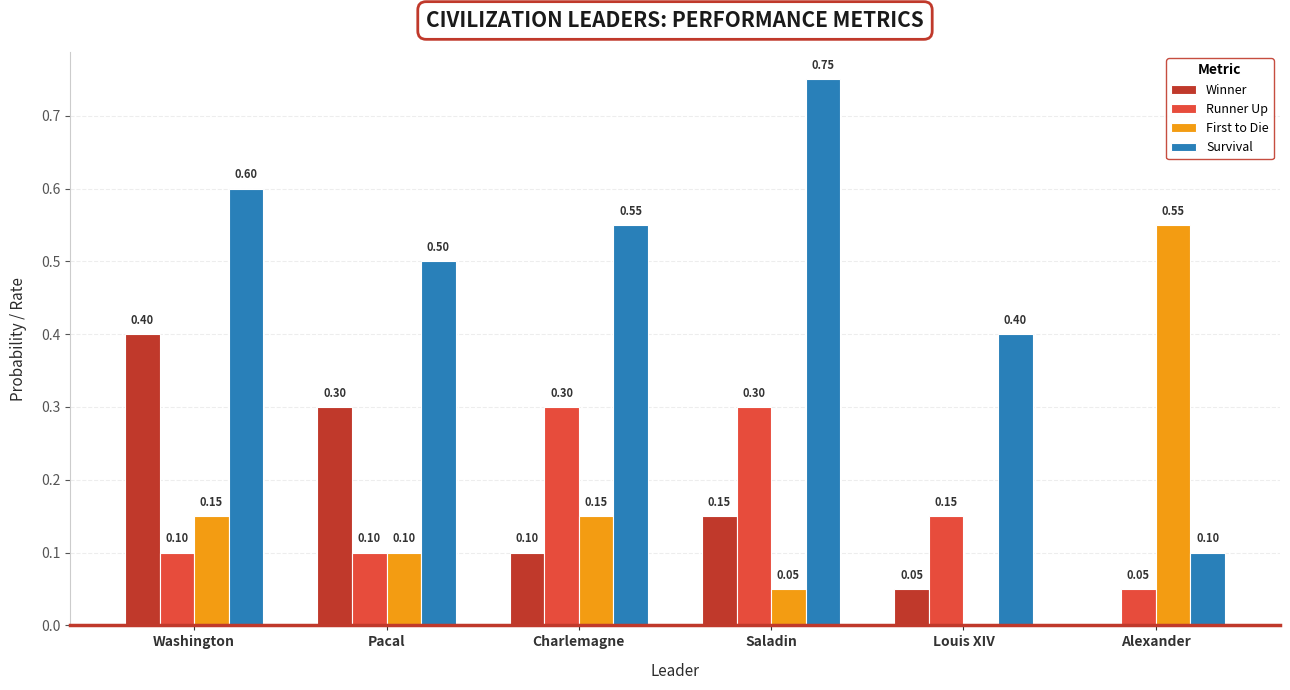

How many distinct data groups are displayed?

4